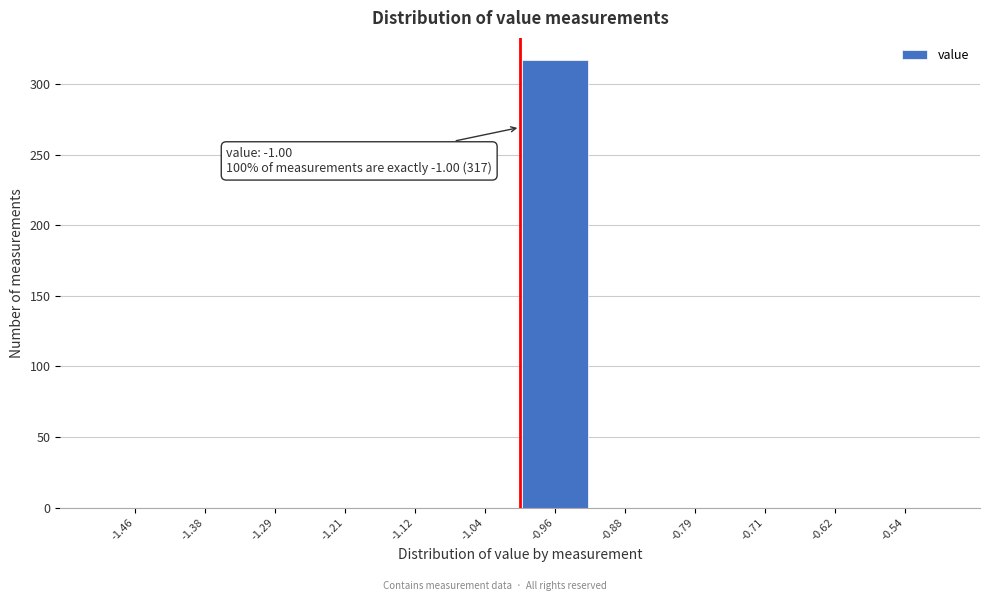

Which range on the x-axis has the tallest bar?

-1.00 to -0.92